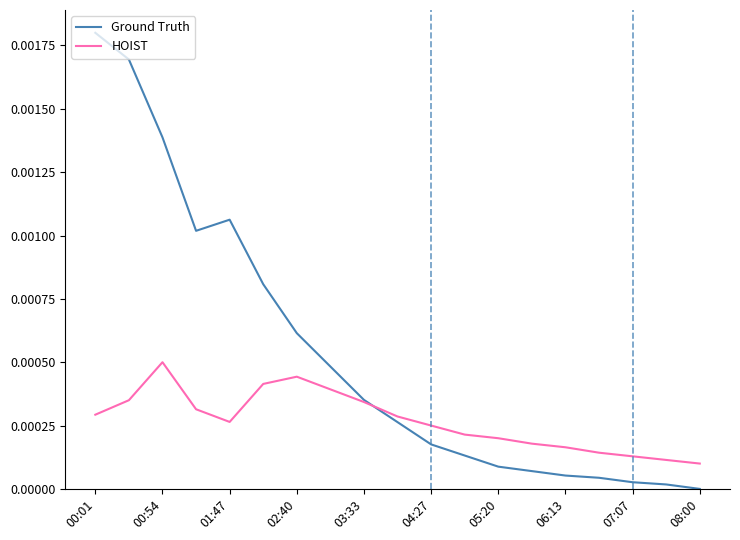

At which category does HOIST reach its first local peak?

00:54